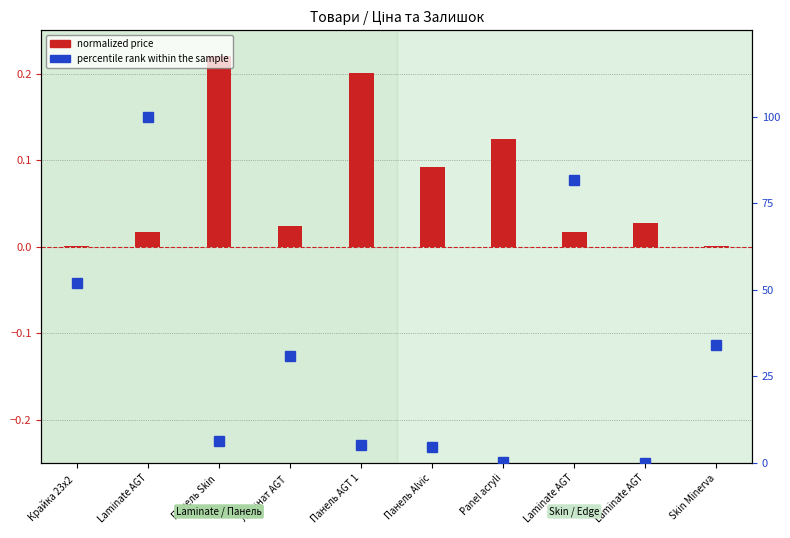

What is the label of the 4th bar from the right?

Panel acryli